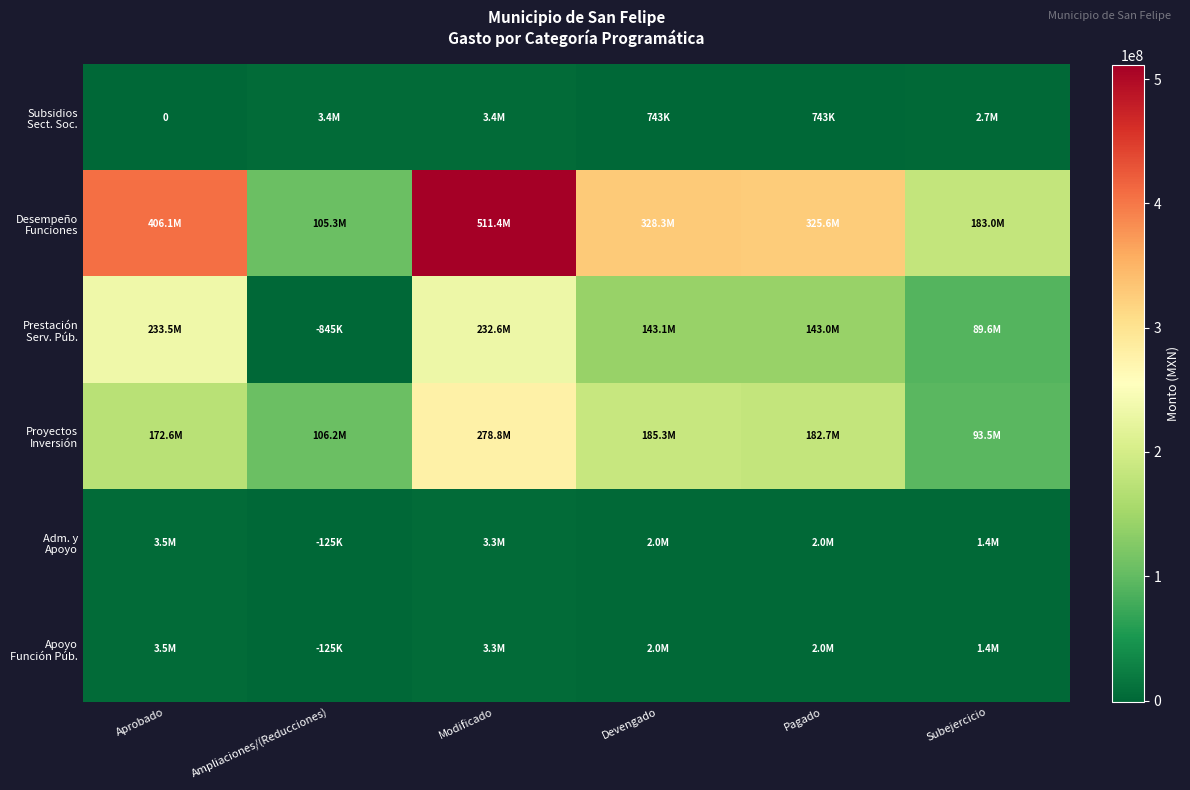

Rank the series by their maximum value, from lowest to highest.

Subsidios Sect. Soc., Adm. y Apoyo, Apoyo Función Púb., Prestación Serv. Púb., Proyectos Inversión, Desempeño Funciones